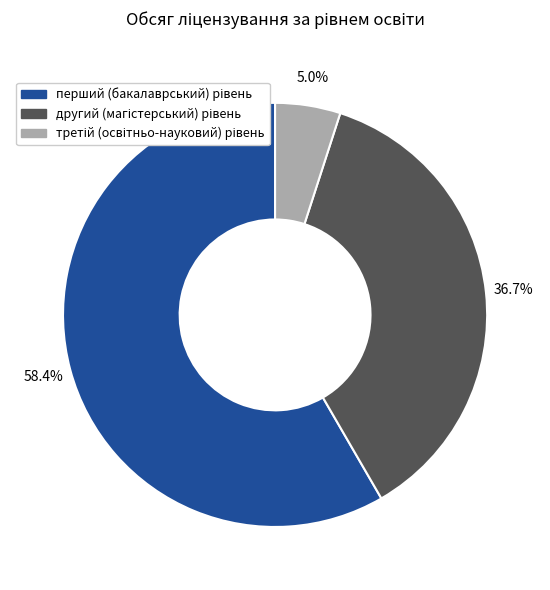

Is there a majority slice in this chart?

Yes